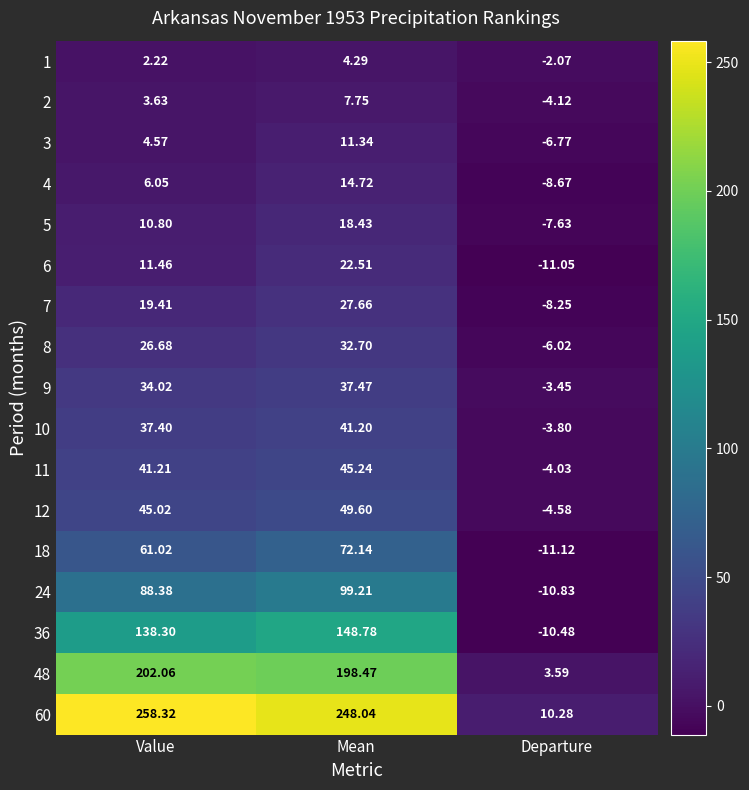

Where is 24 nearest to the value 44?

Value